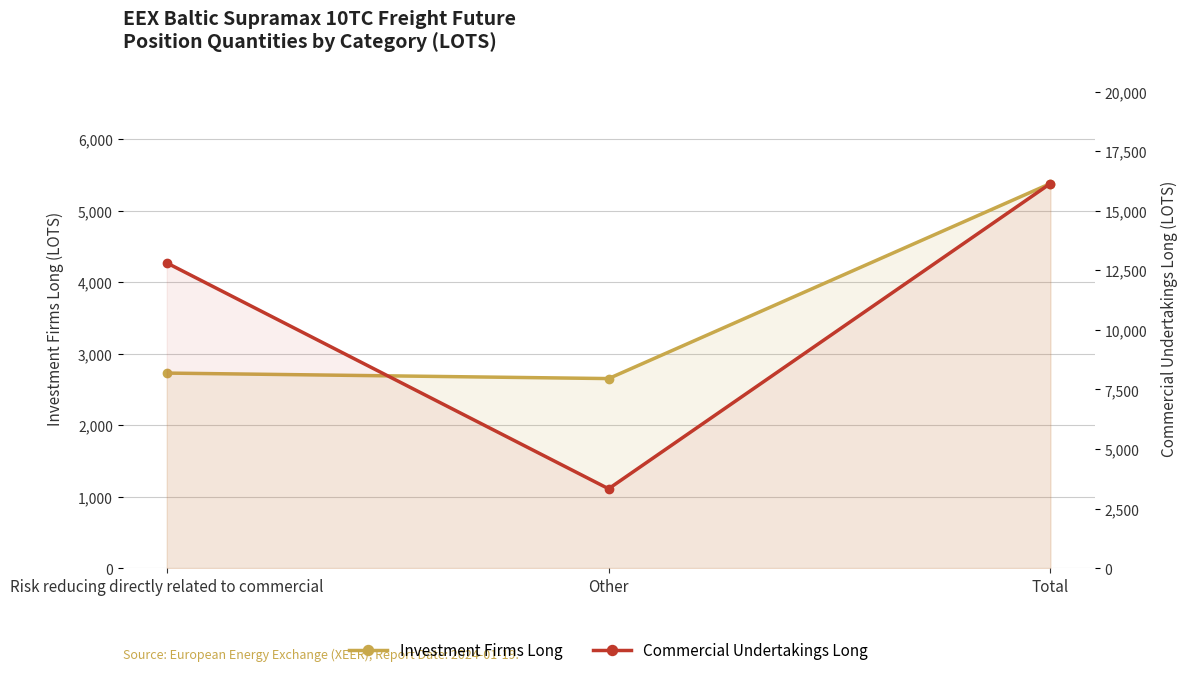

At Total, list the series in order from largest to smallest.

Commercial Undertakings Long, Investment Firms Long